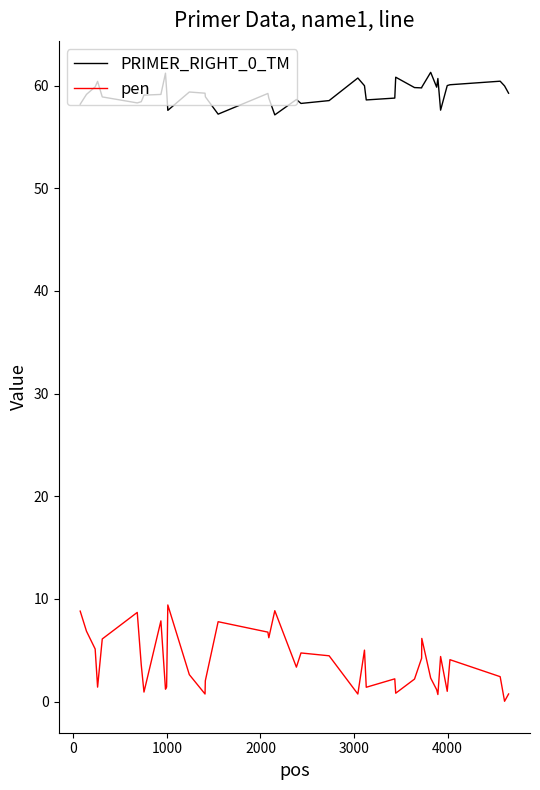

True or false: pen and PRIMER_RIGHT_0_TM intersect in this chart.

False